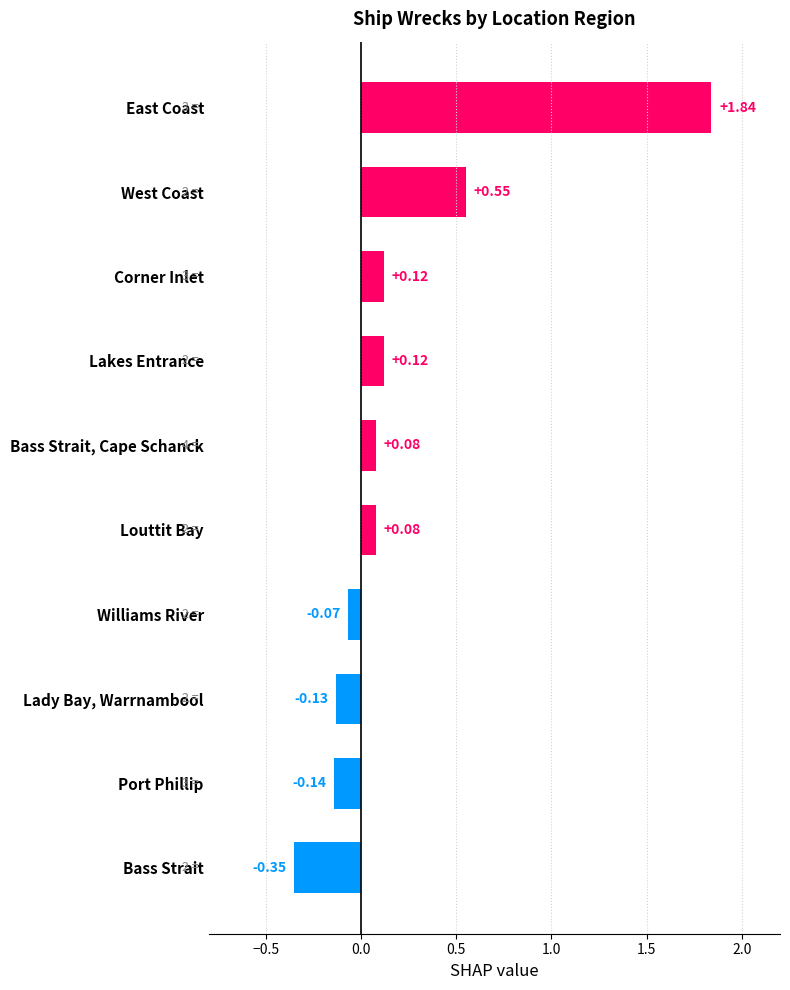

Does the chart contain stacked bars?

No